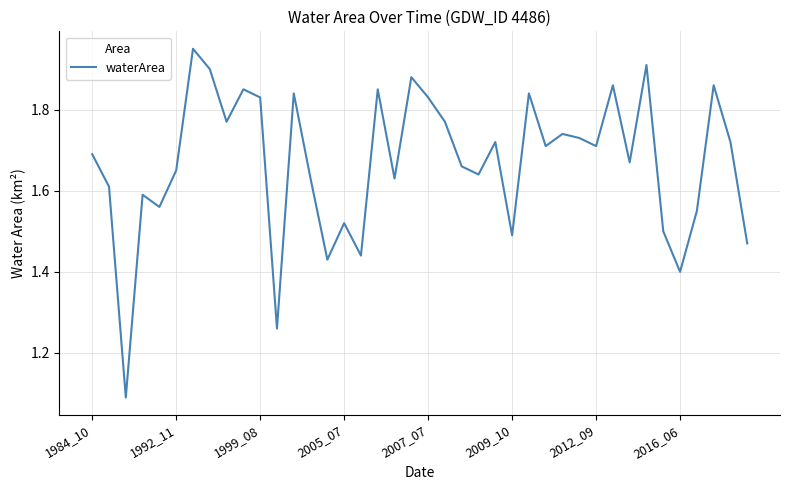

What is the difference between the maximum and minimum values?

0.9